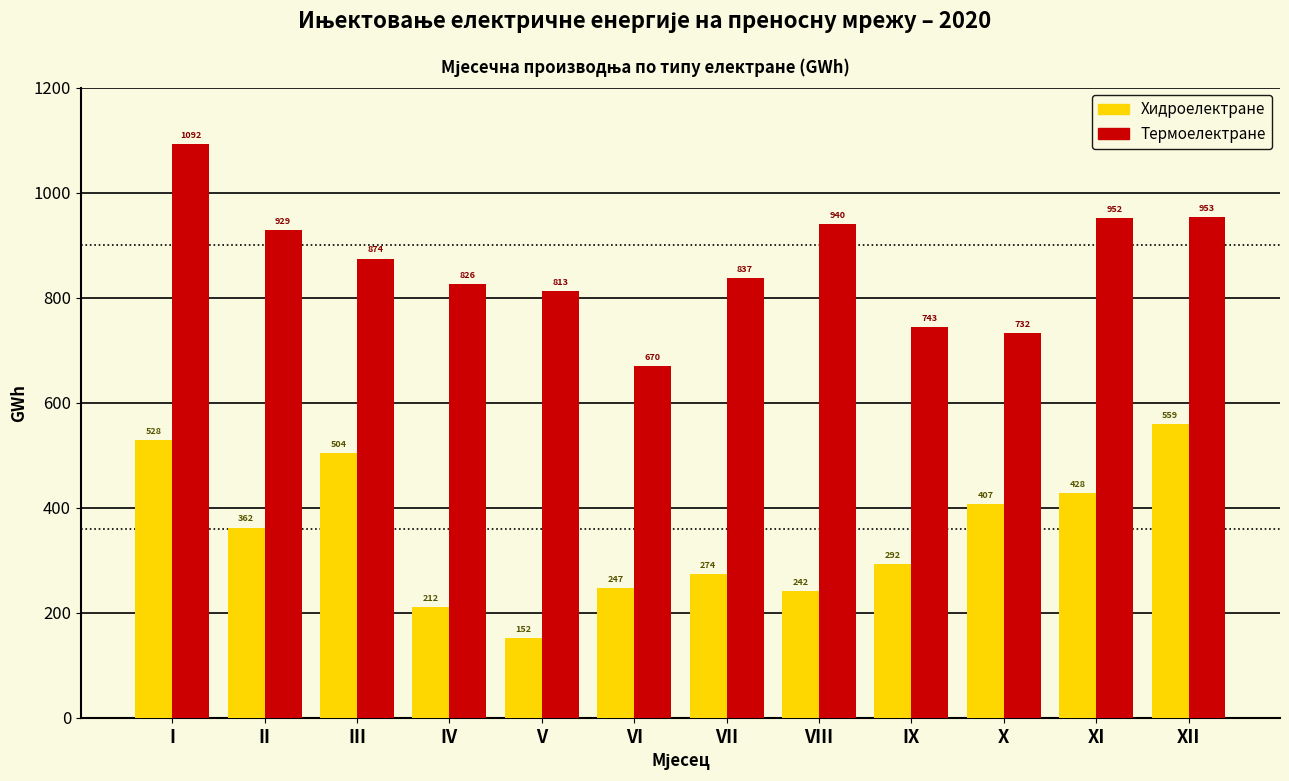

What is the average value of the Хидроелектране series?

350.6